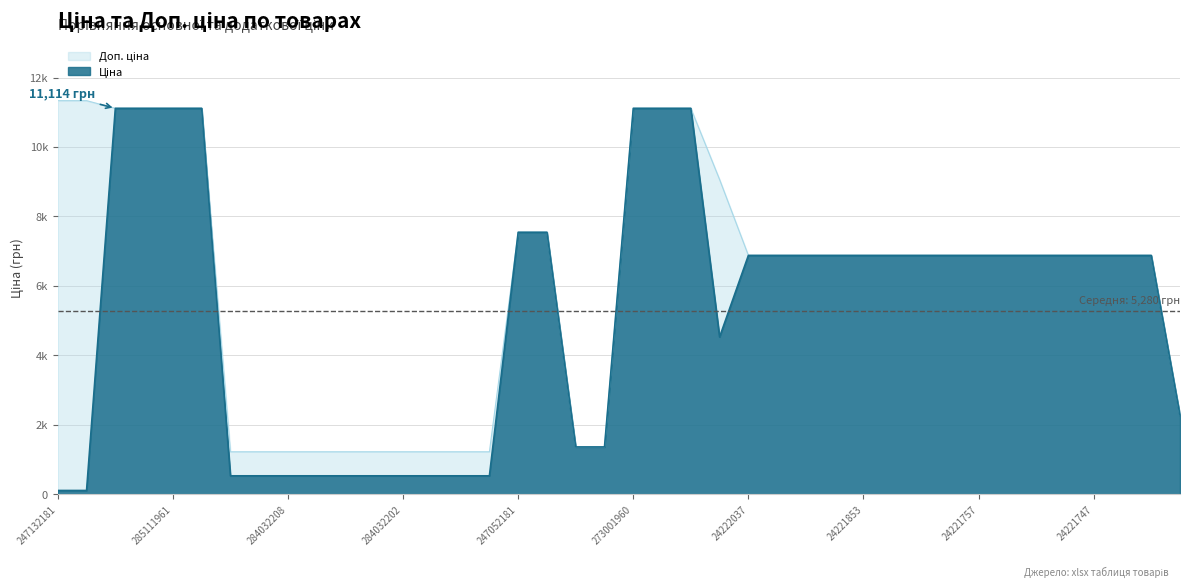

Which series has the largest total across all categories?

Доп. ціна